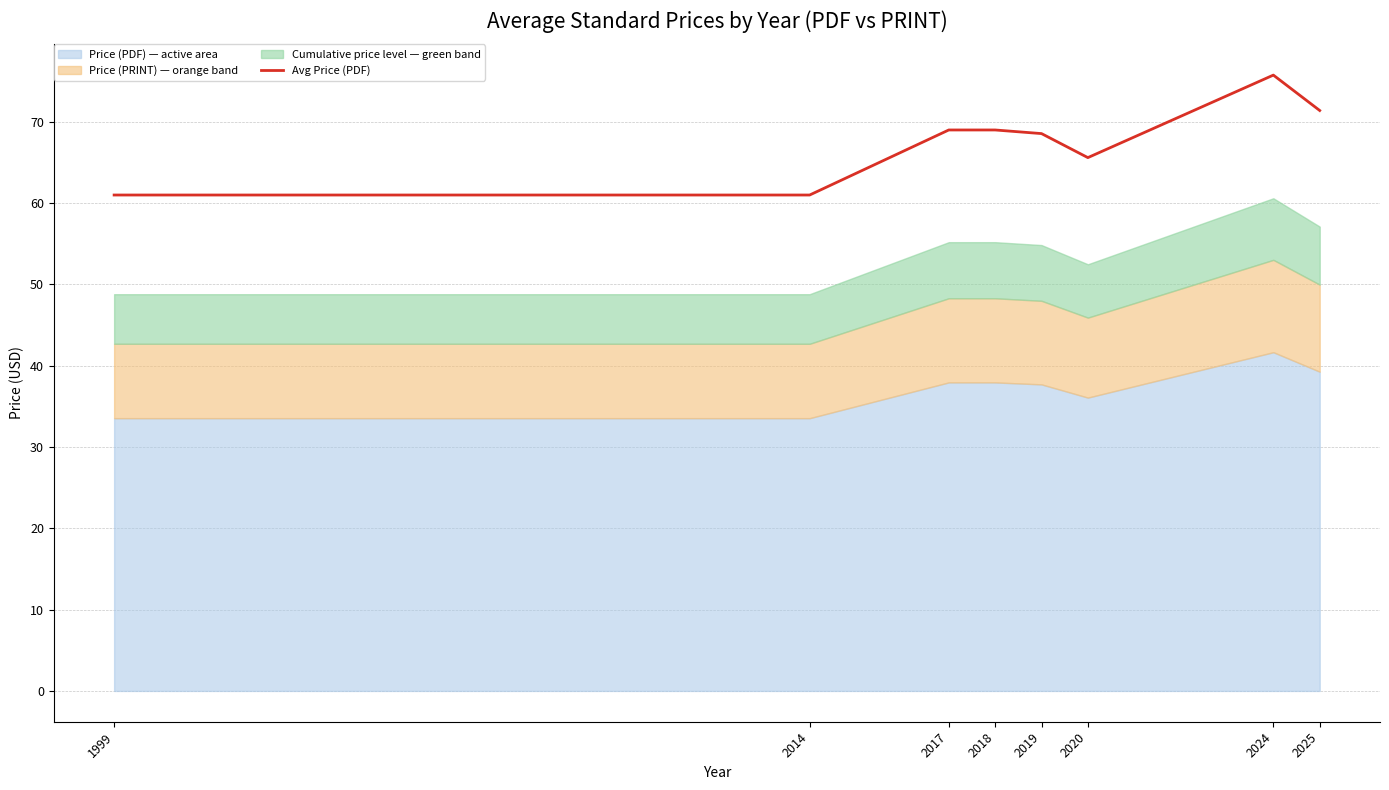

At which label is the value closest to 68?

2019